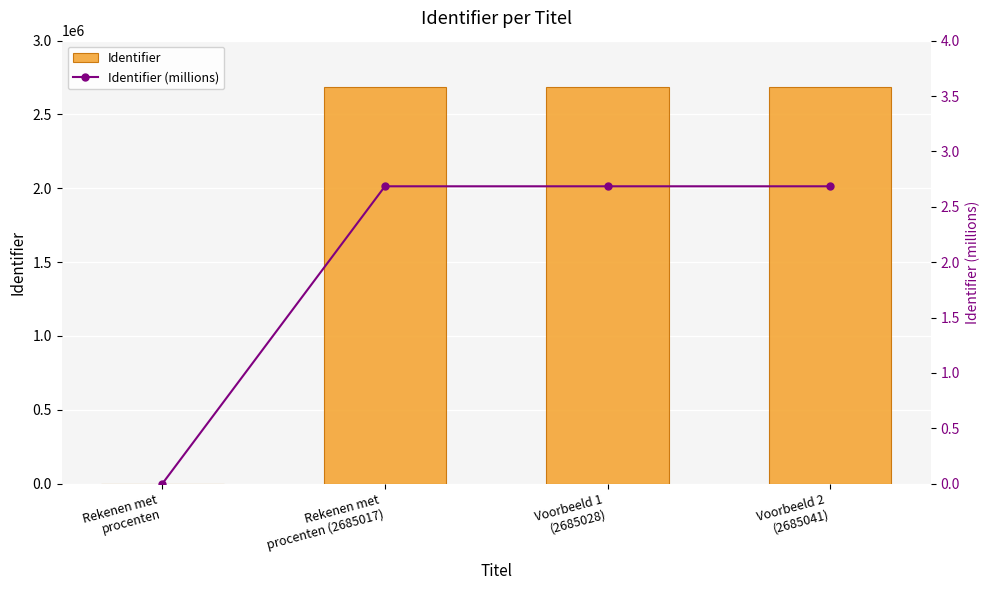

What is the maximum value shown in the chart?

2685041.0